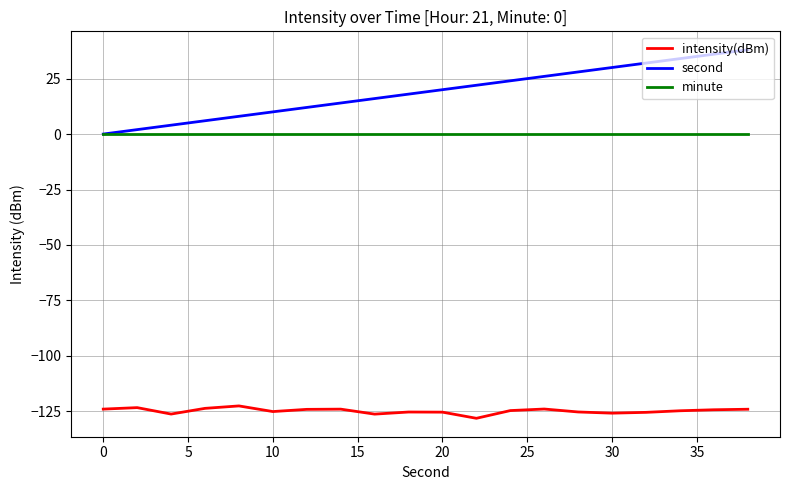

True or false: intensity(dBm) and second cross at least once.

False